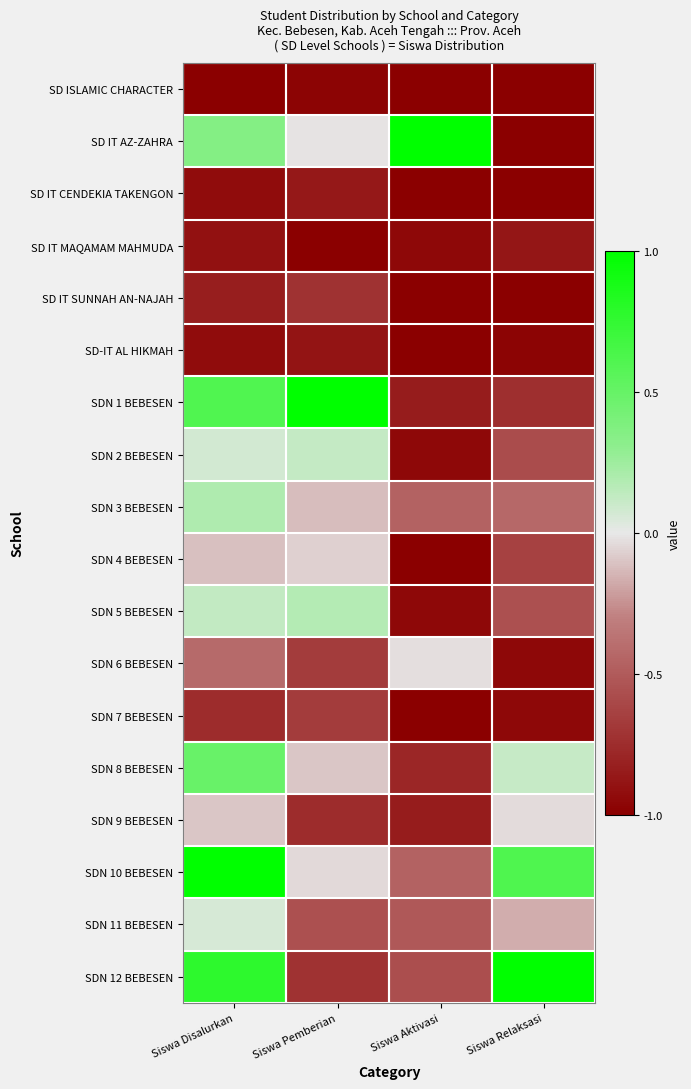

What is the greatest value displayed?

1.0